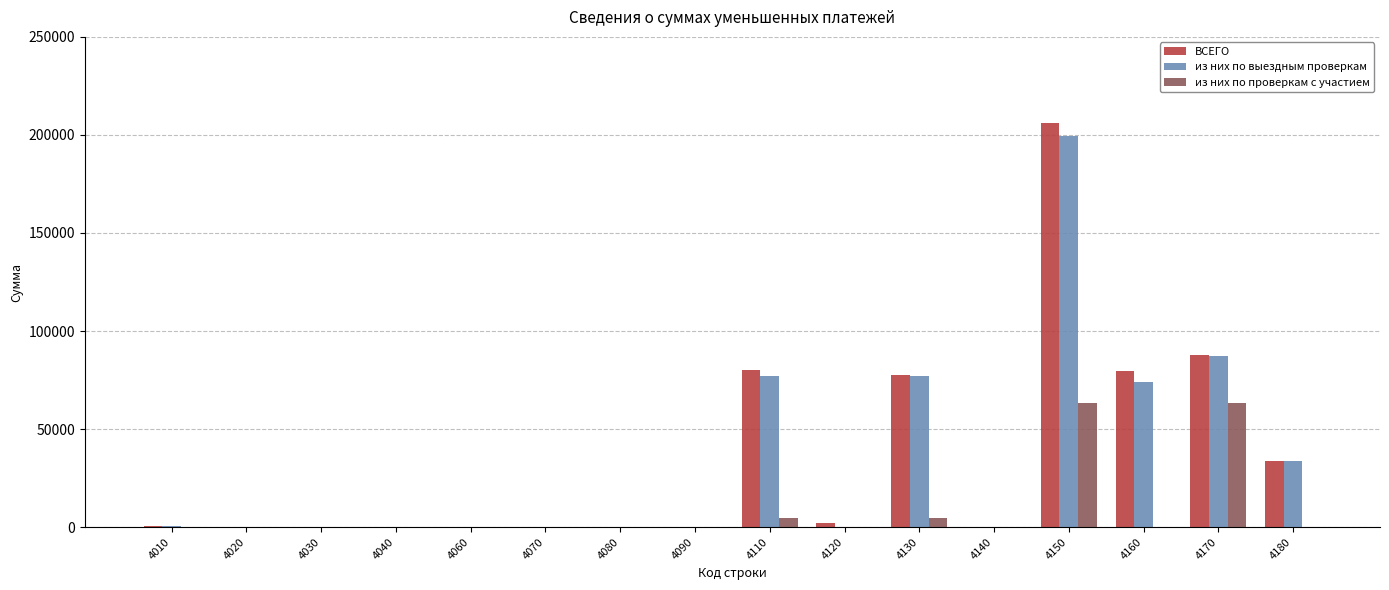

Which series changed the most between 4030 and 4130?

ВСЕГО